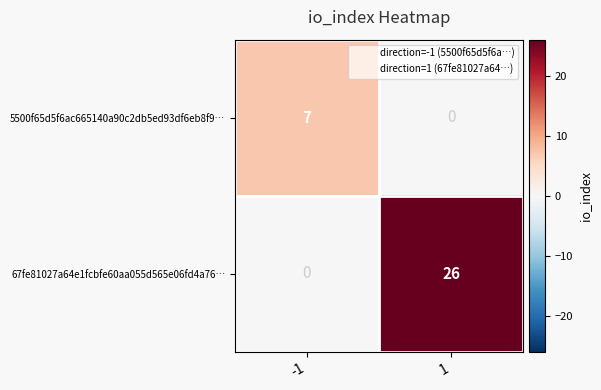

Between -1 and 1, which series saw the biggest shift?

67fe81027a64e1fcbfe60aa055d565e06fd4a76…